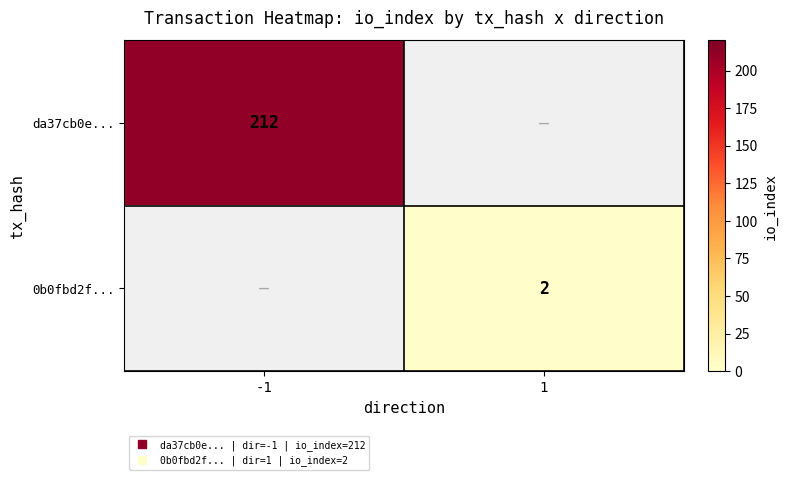

Which category has the lowest value across all series?

1